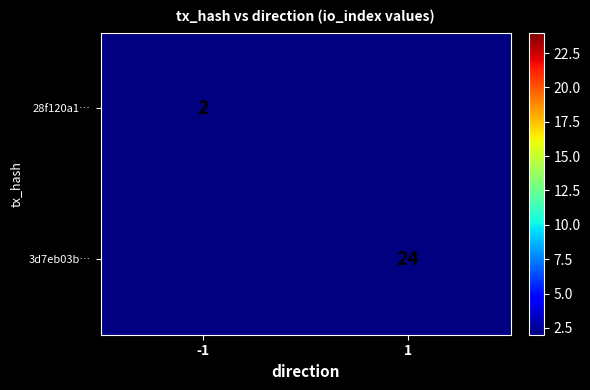

Is the value of 3d7eb03b… at -1 greater than the value of 28f120a1… at 1?

No